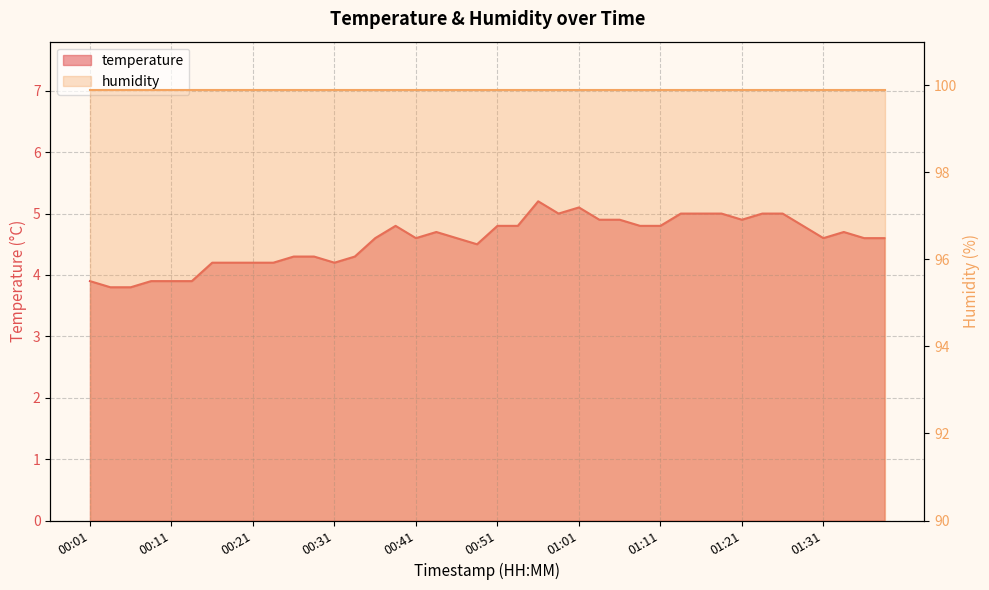

At which category does the data reach its first local valley?

00:31